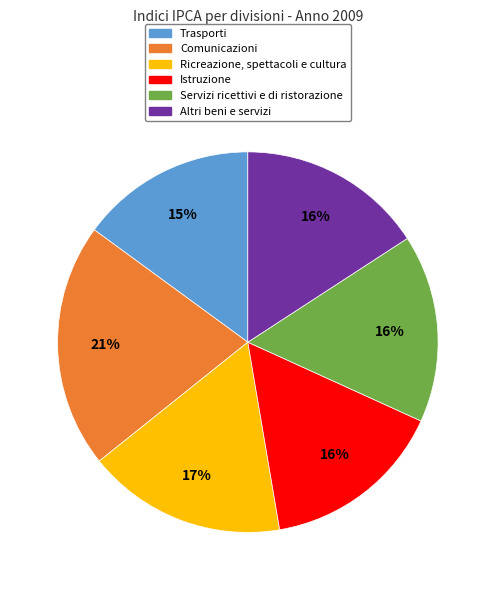

The Altri beni e servizi slice represents 3% of the pie. True or false?

False